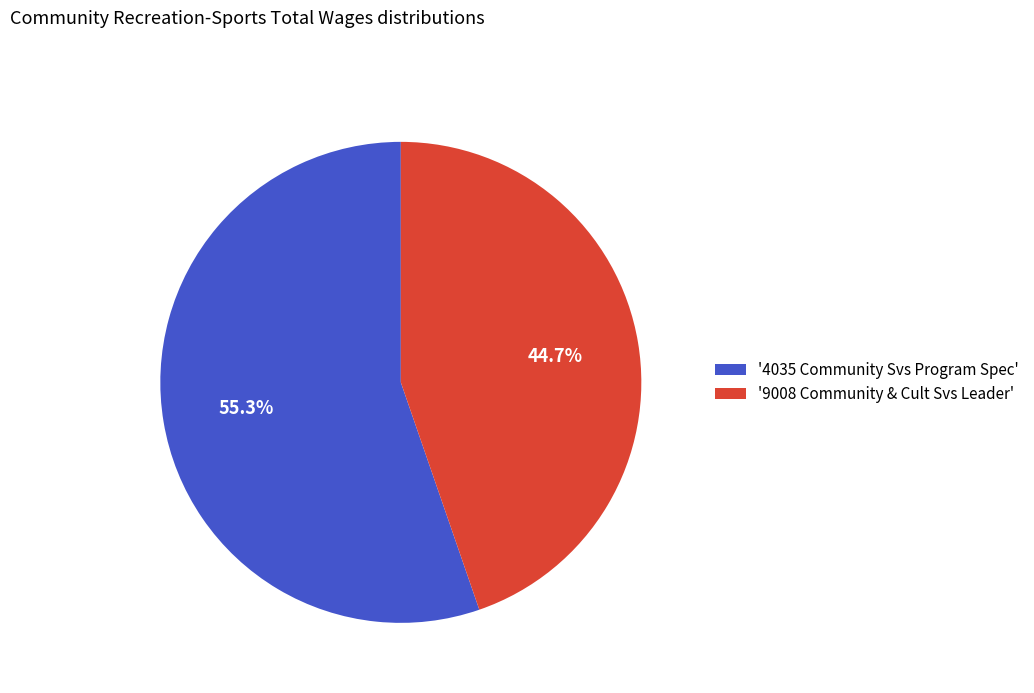

What percentage is NOT represented by '4035 Community Svs Program Spec'?

44.7%